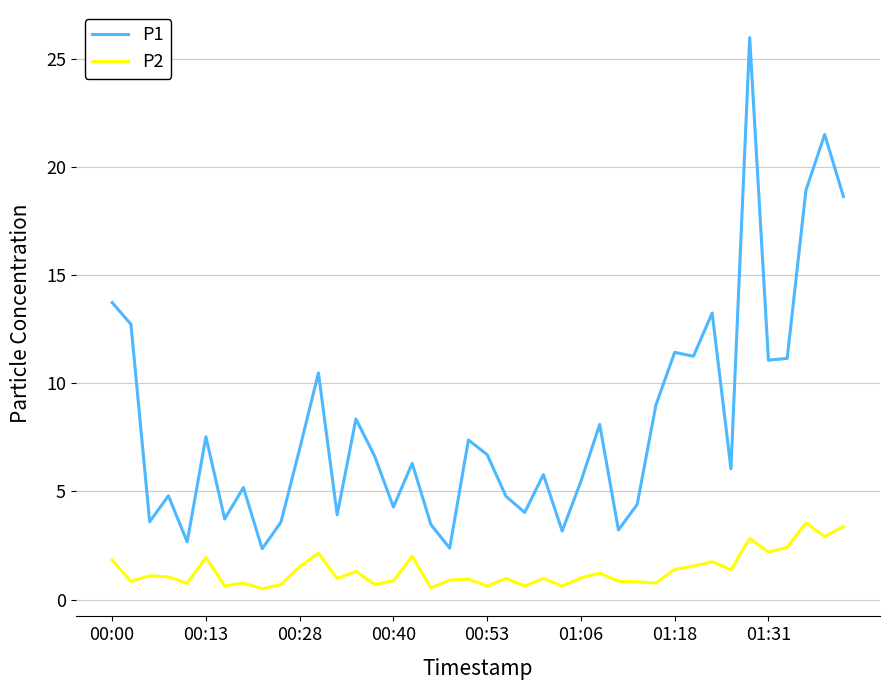

Which series has the widest spread of values?

P1